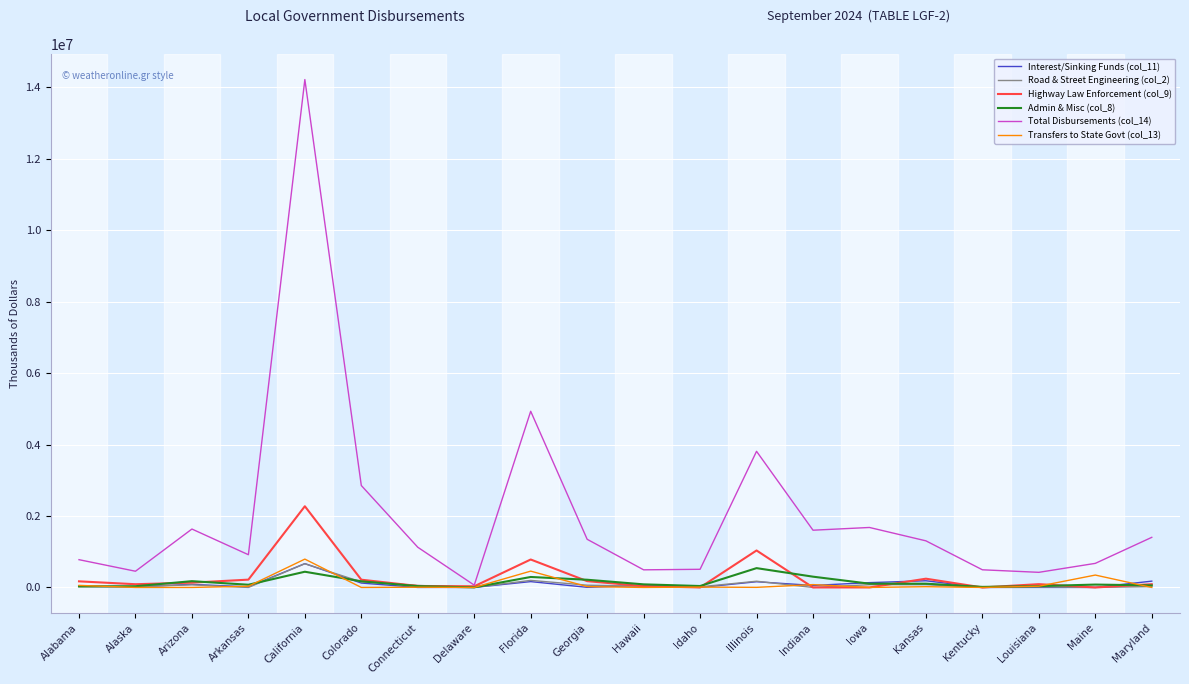

Which series has the widest spread of values?

Total Disbursements (col_14)